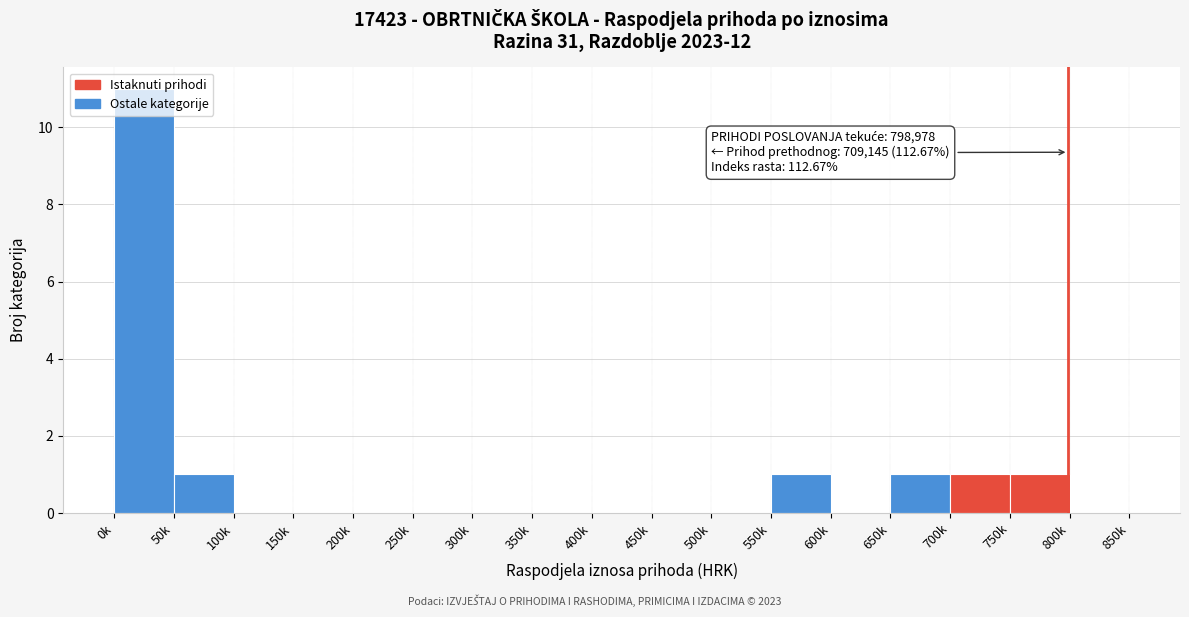

True or false: the data shows 1 at 650k.

True